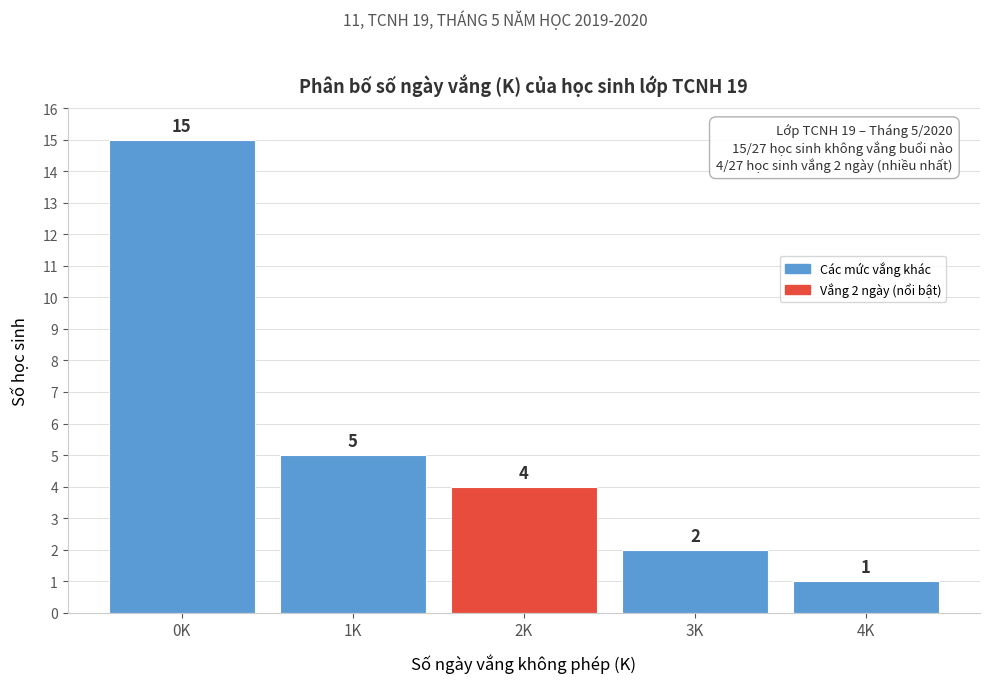

Reading left to right, list all the values displayed in this chart.

15	5	4	2	1